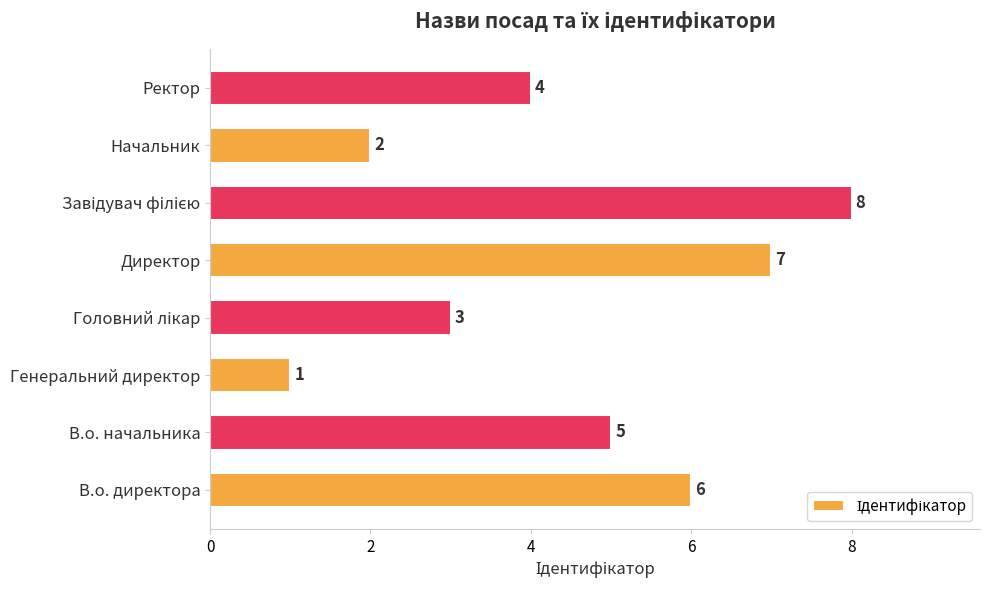

Between Директор and В.о. директора, which is larger?

Директор